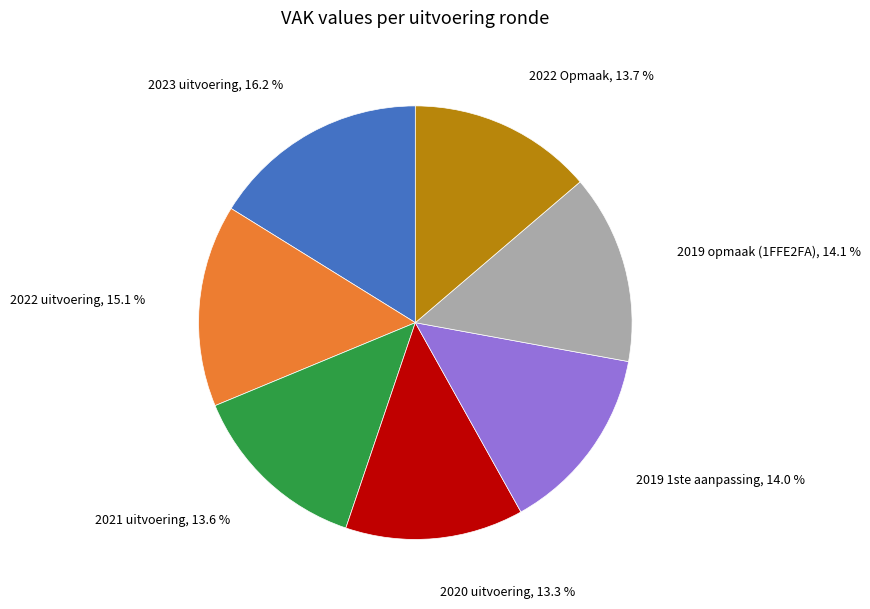

Is there any slice that represents more than half of the pie?

No